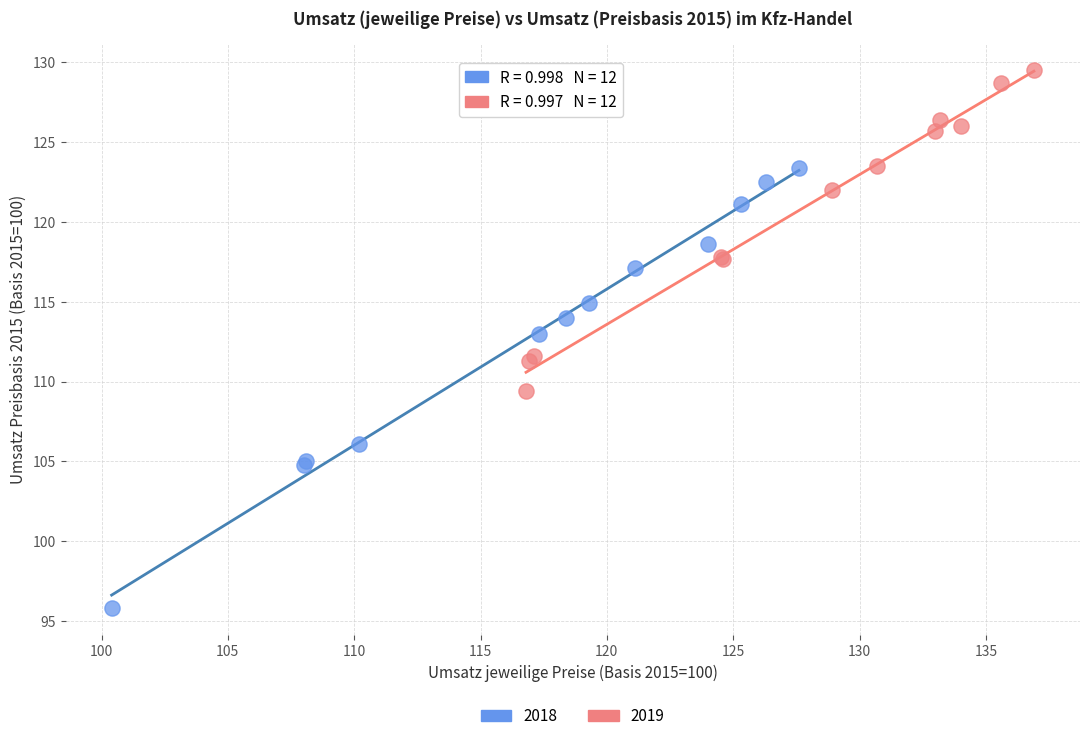

Which series has the widest spread of Y values?

2018